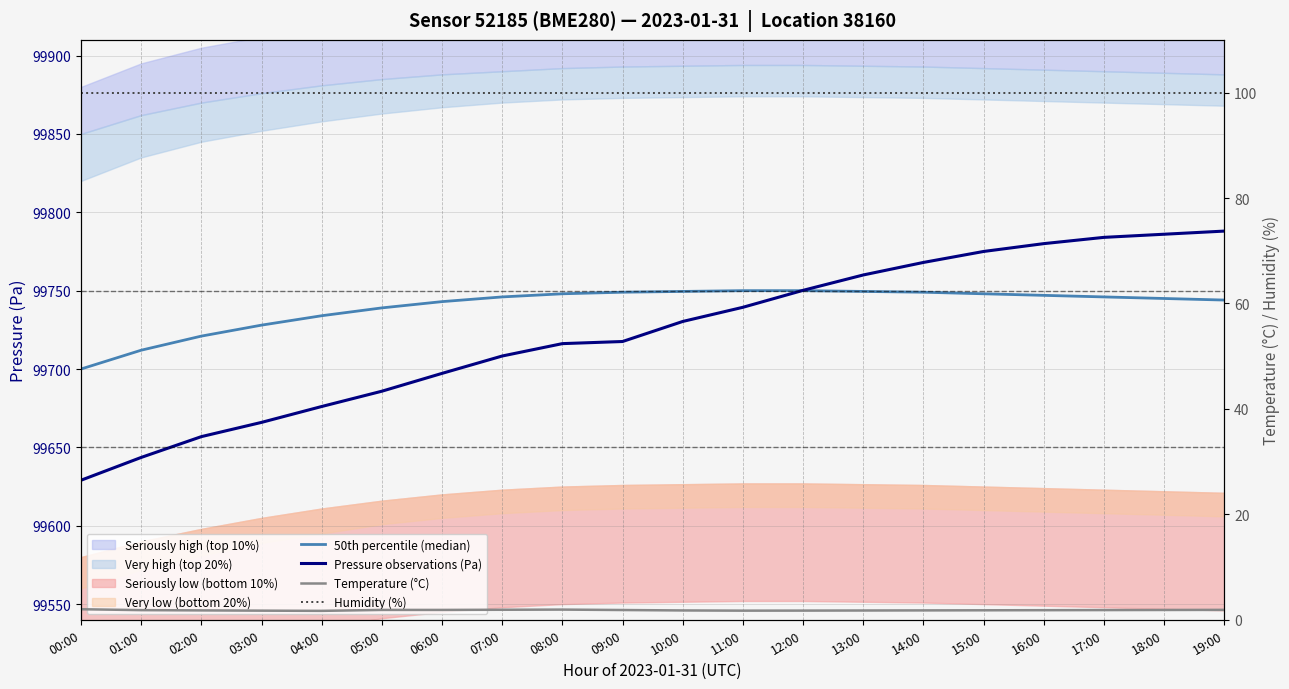

The value of 50th percentile (median) at 12:00 is 99750.0. True or false?

True